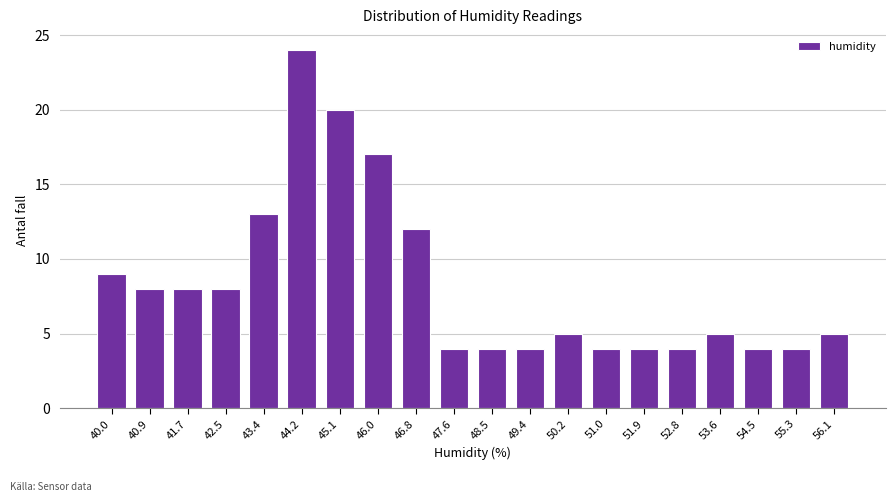

Reading left to right, extract all data points from this chart.

9	8	8	8	13	24	20	17	12	4	4	4	5	4	4	4	5	4	4	5